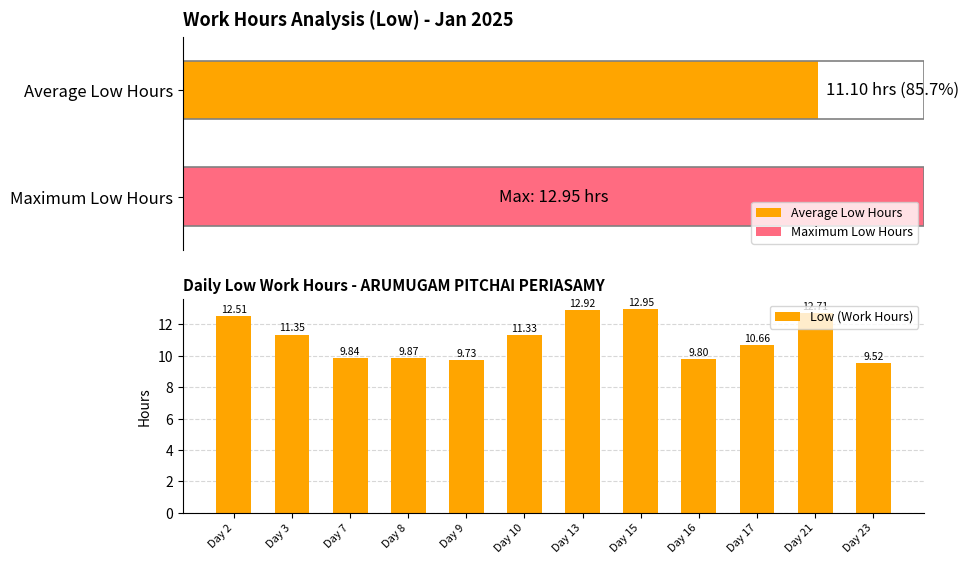

Which category has the highest value across all series?

Day 15